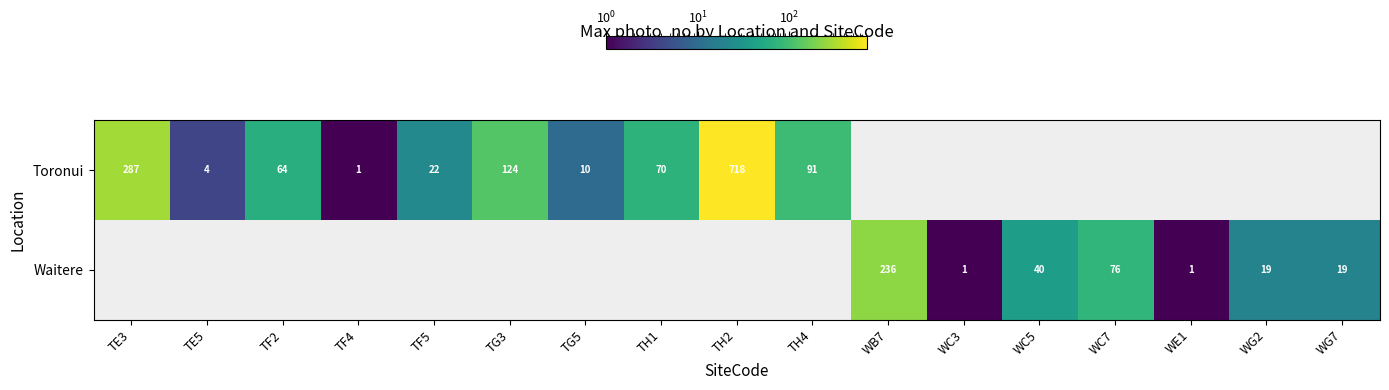

Is it true that Waitere equals 100 at WC7?

False